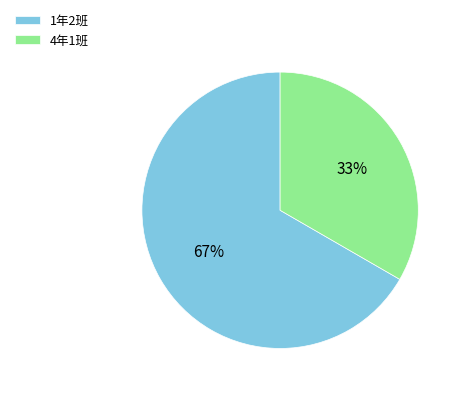

Which has a higher value, 4年1班 or 1年2班?

1年2班